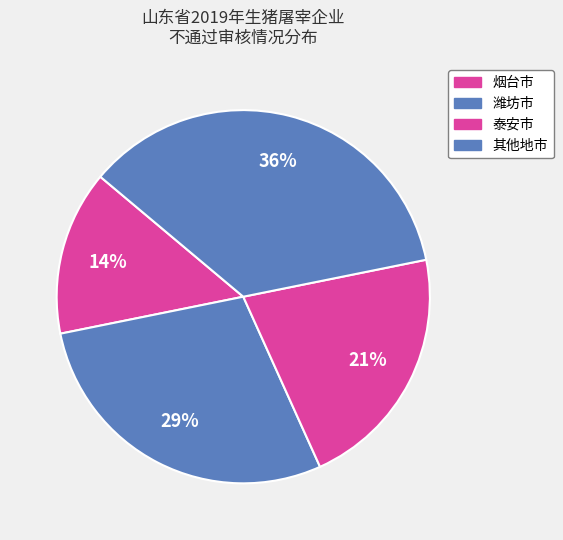

To the nearest percent, what is the combined percentage of 潍坊市 and 泰安市?

50%